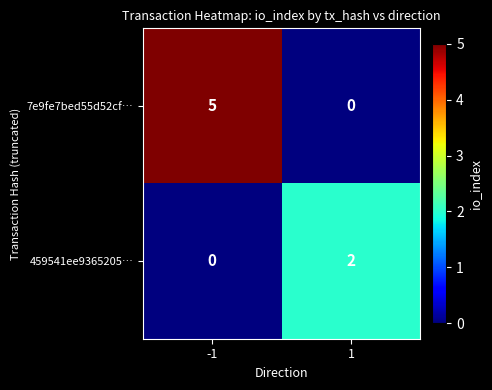

True or false: 7e9fe7bed55d52cf… has a value of 5 at -1.

True